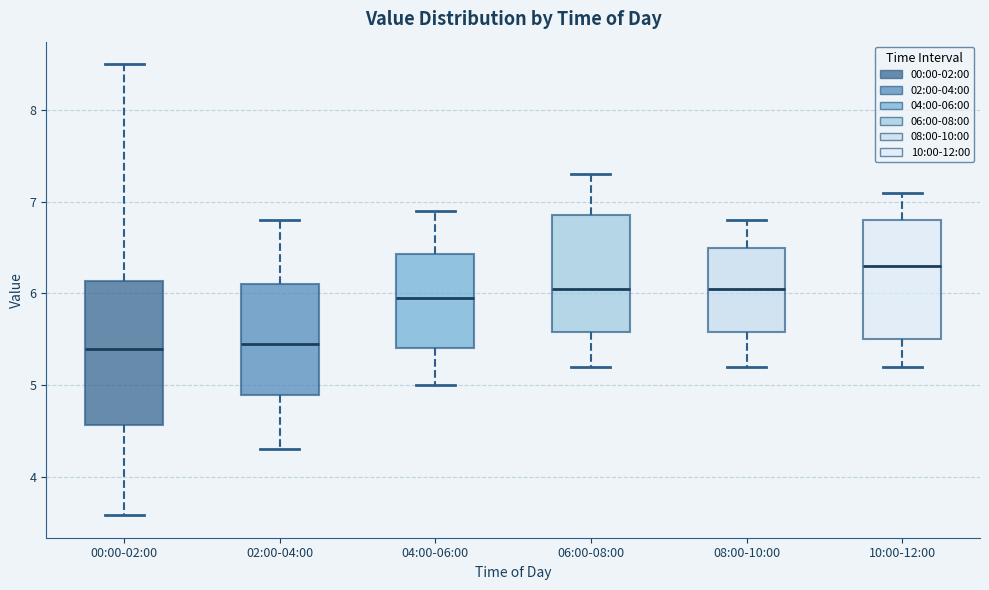

Reading left to right, read every box against the y-axis: the position of its median line, the range the box covers, and the ends of its whiskers. The values are not printed on the chart, so give them approximately, as read against the axis.

00:00-02:00: median 5.4, box 4.6 to 6.1, whiskers 3.6 to 8.5
02:00-04:00: median 5.5, box 4.9 to 6.1, whiskers 4.3 to 6.8
04:00-06:00: median 6.0, box 5.4 to 6.4, whiskers 5.0 to 6.9
06:00-08:00: median 6.1, box 5.6 to 6.9, whiskers 5.2 to 7.3
08:00-10:00: median 6.1, box 5.6 to 6.5, whiskers 5.2 to 6.8
10:00-12:00: median 6.3, box 5.5 to 6.8, whiskers 5.2 to 7.1